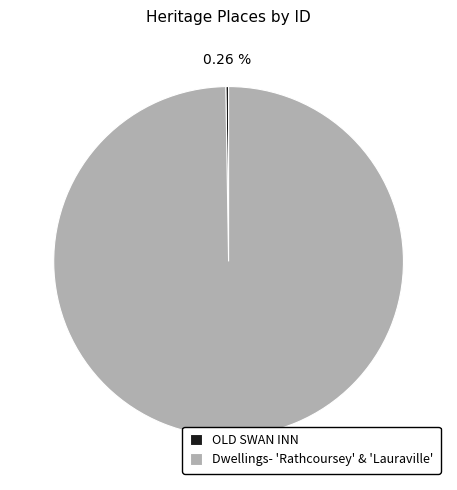

Does any single category account for the majority?

Yes